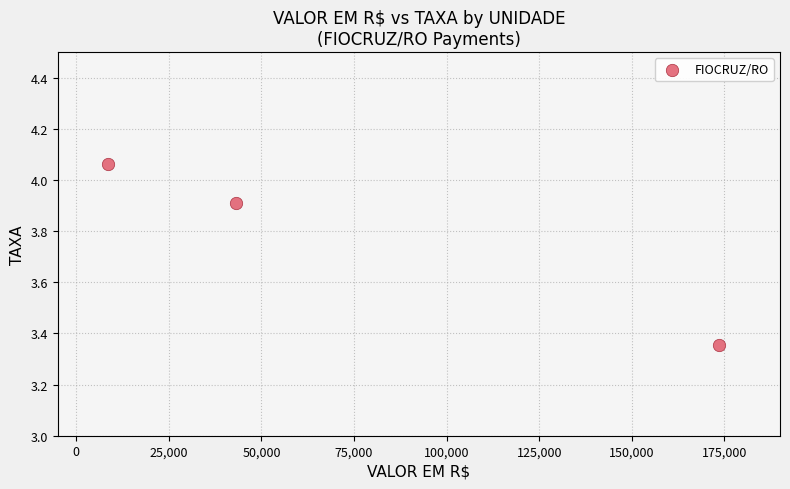

What is the average Y value?

3.8